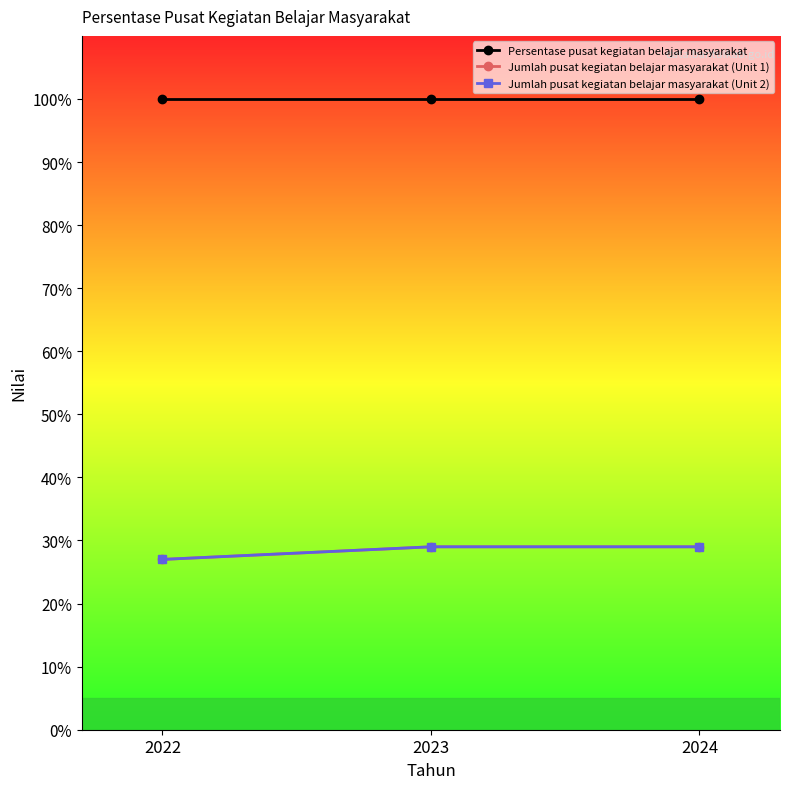

Reading left to right, extract all data points from this chart.

Persentase pusat kegiatan belajar masyarakat: 100	100	100
Jumlah pusat kegiatan belajar masyarakat (Unit 1): 27	29	29
Jumlah pusat kegiatan belajar masyarakat (Unit 2): 27	29	29